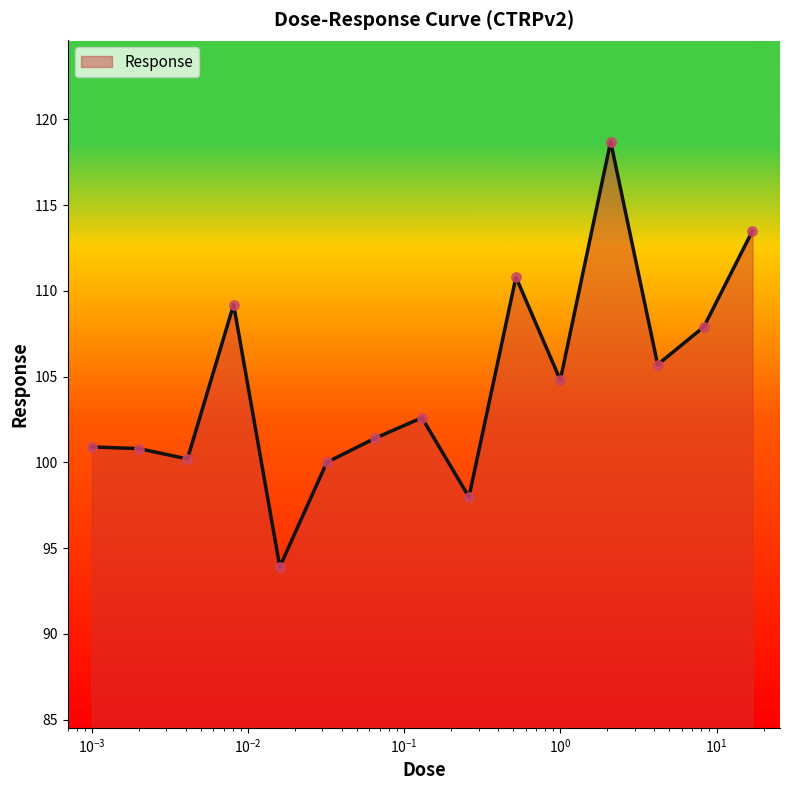

What is the smallest value displayed?

93.9